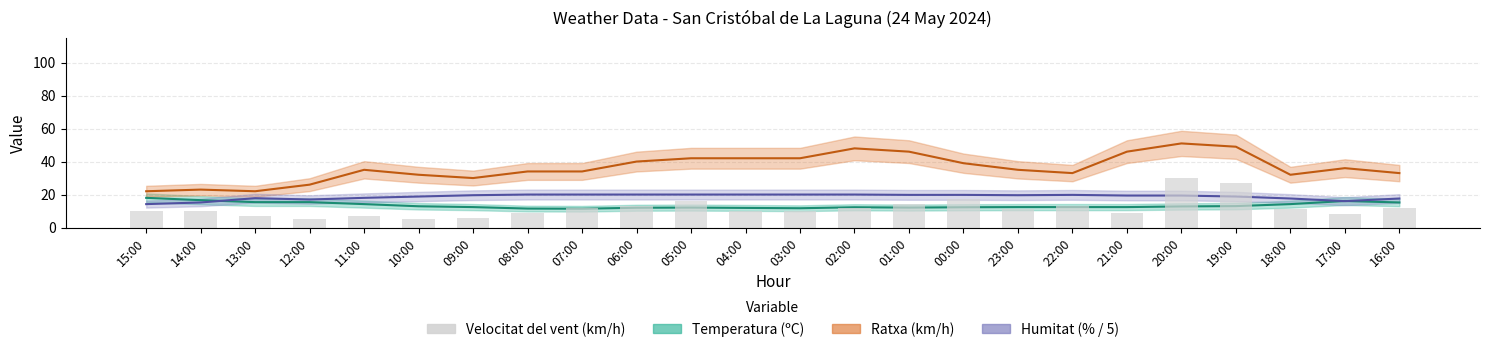

Where is the data nearest to the value 17?

00:00